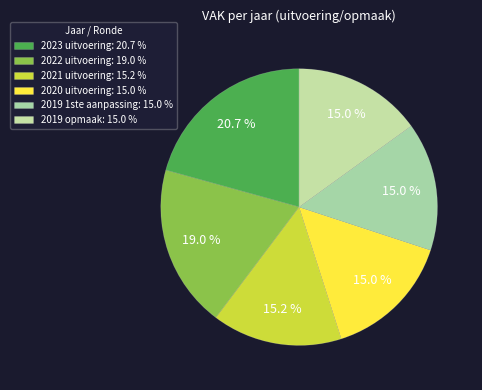

What percentage is the 2020 uitvoering slice, to the nearest percent?

15%